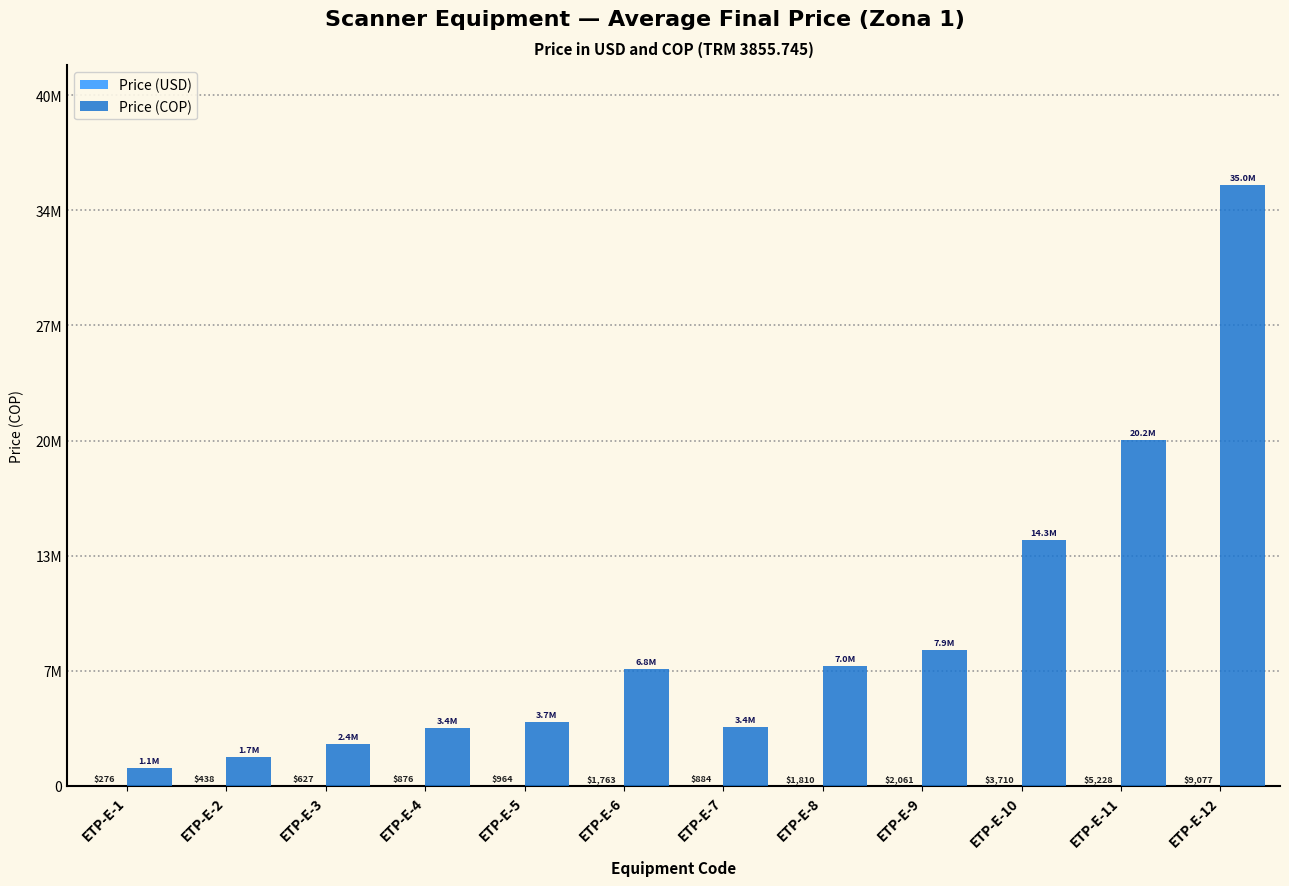

Does the chart contain stacked bars?

No